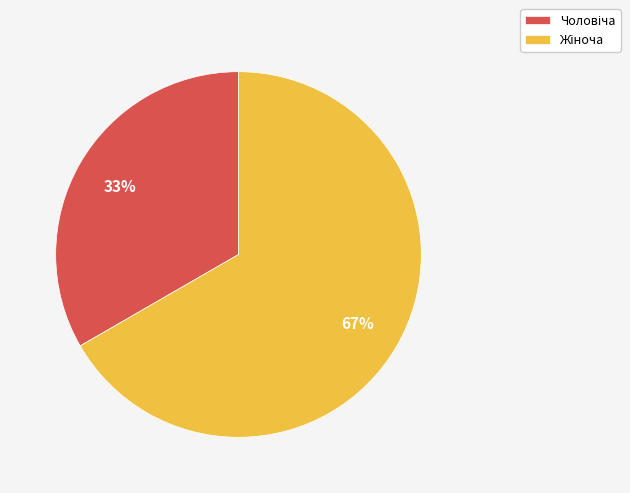

Does any single category account for the majority?

Yes